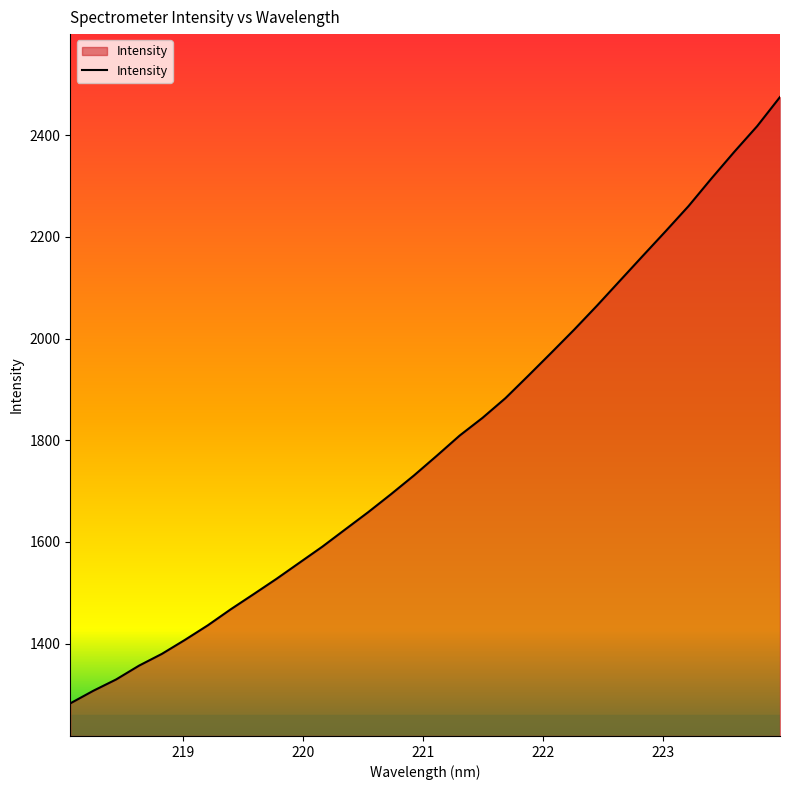

What is the greatest value displayed?

2475.1